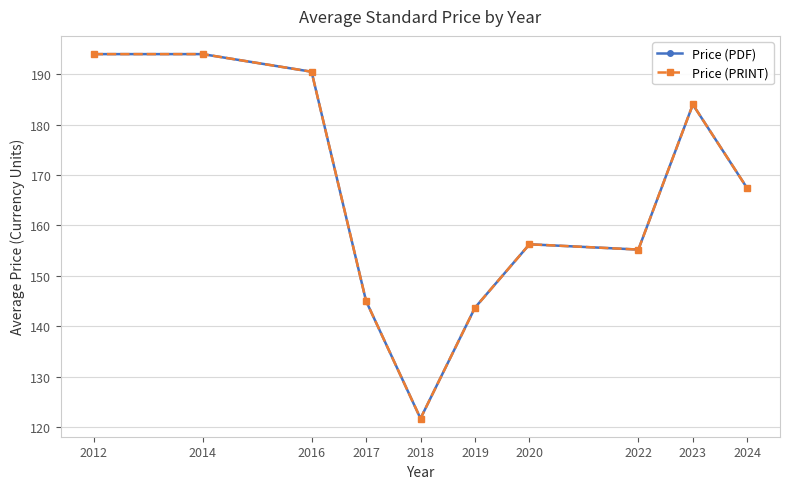

What is the highest value of the Price (PRINT) series?

194.0